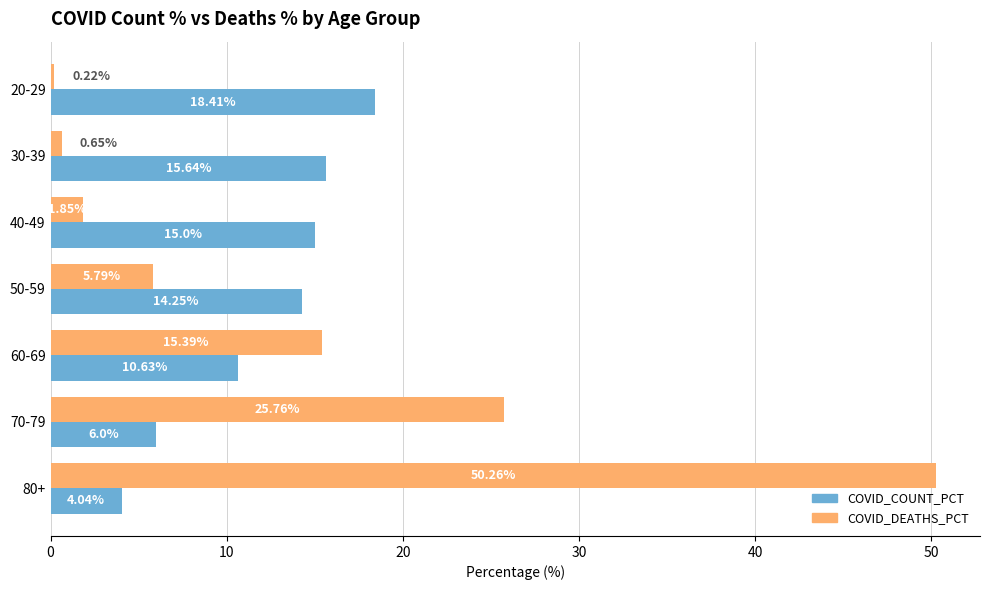

What is the difference between the maximum and minimum values in the COVID_COUNT_PCT series?

14.4